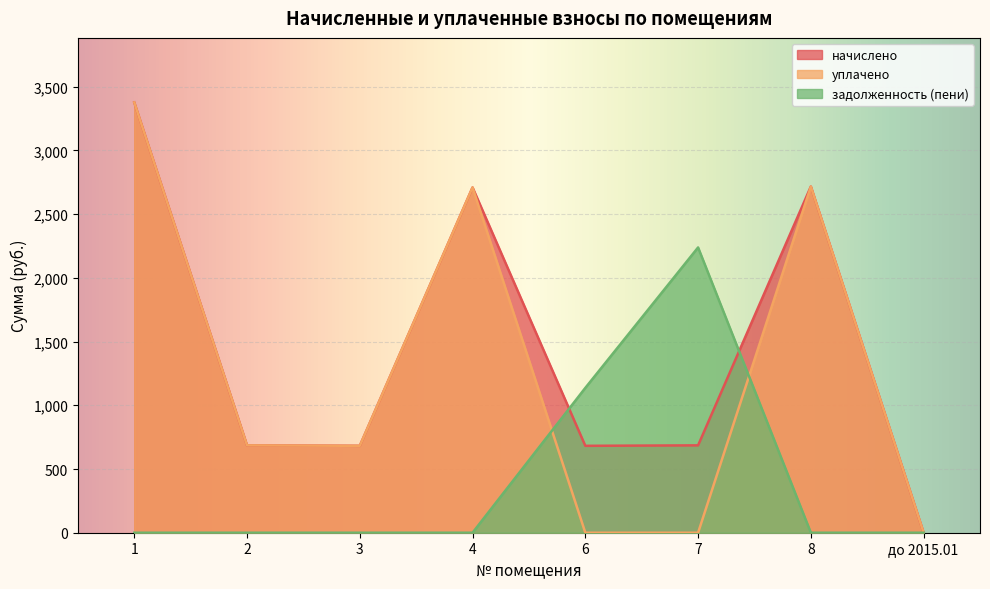

Reading right to left, what are all the values shown in this chart?

начислено: до 2015.01=0.0	8=2716.5	7=685.5	6=681.9	4=2709.2	3=681.9	2=685.5	1=3376.4
уплачено: до 2015.01=0.0	8=2716.5	7=0.0	6=0.0	4=2709.2	3=681.9	2=685.5	1=3376.4
задолженность (пени): до 2015.01=0.0	8=0.0	7=2238.5	6=1136.5	4=0.0	3=0.0	2=0.0	1=0.0